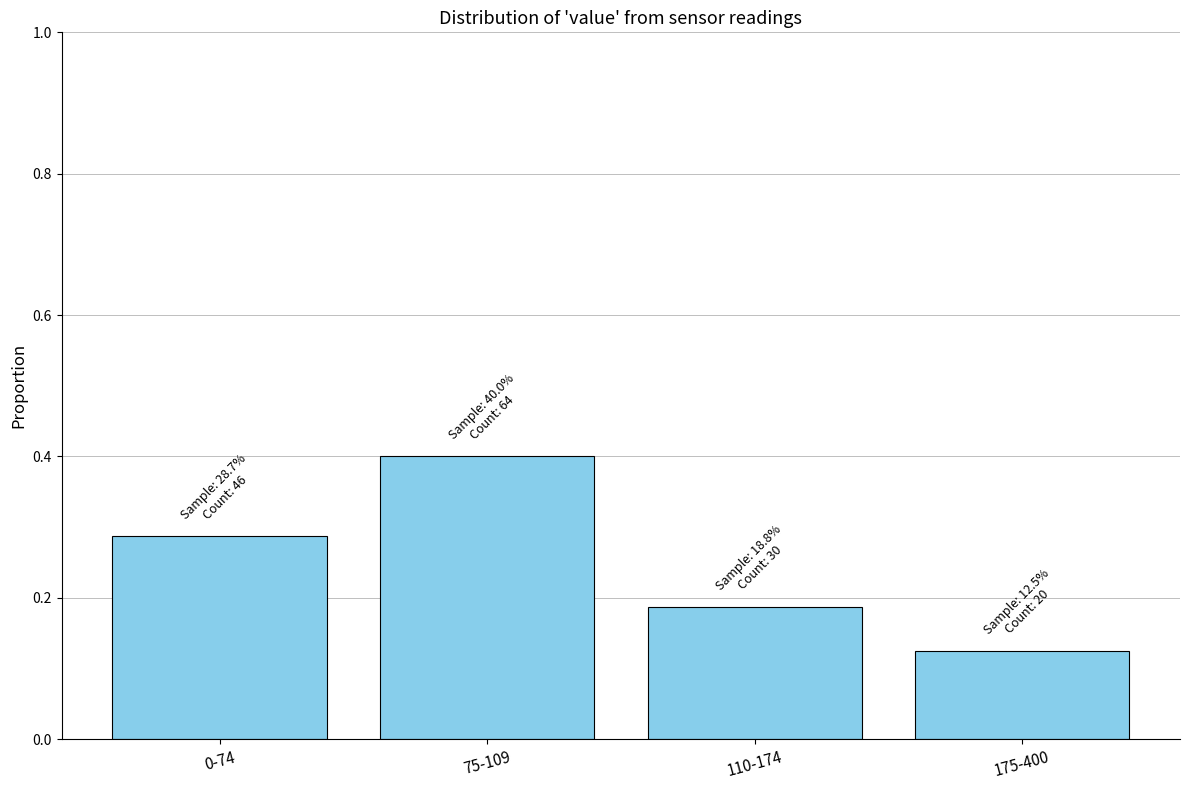

What is the sum of all values?

1.0